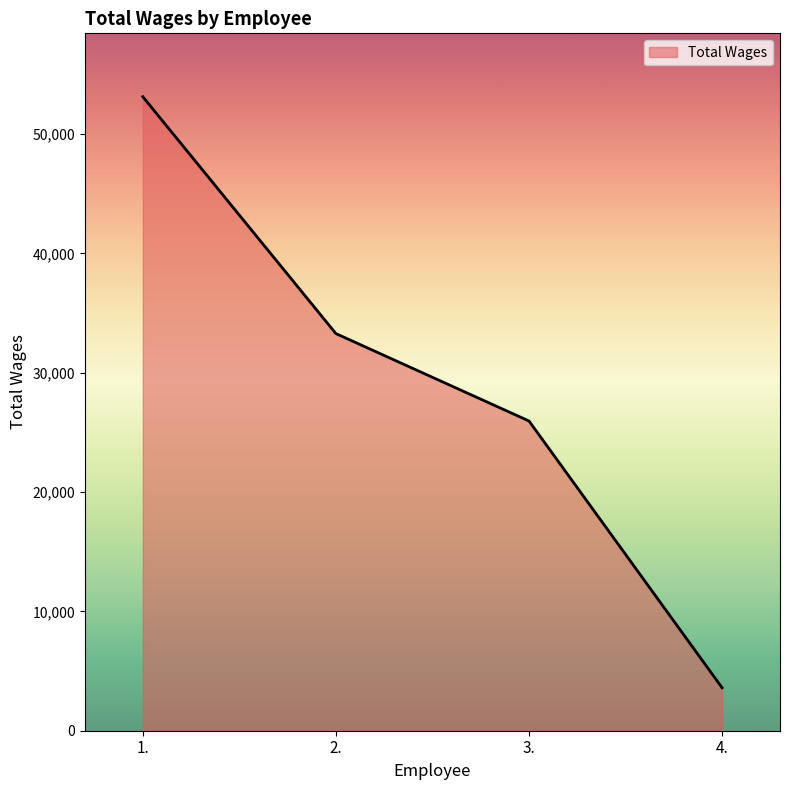

Reading left to right, what are all the values shown in this chart?

1.=53130	2.=33280	3.=25956	4.=3600